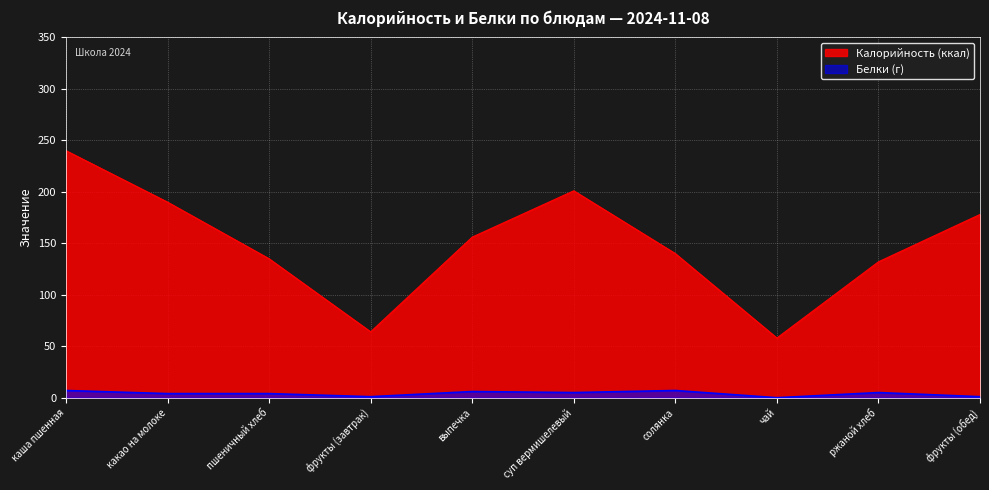

What is the difference between the maximum and minimum values in the Калорийность series?

182